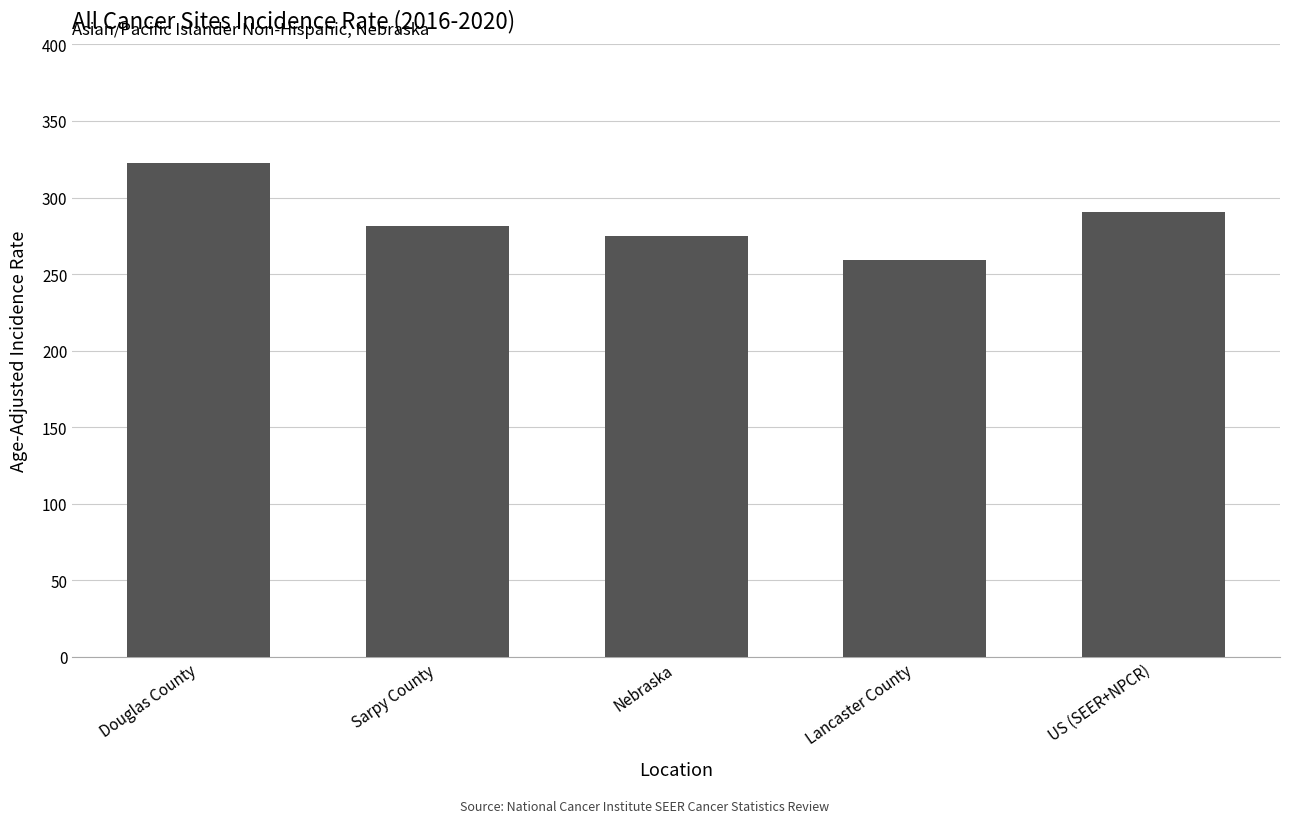

What is the label of the 4th bar from the left?

Lancaster County